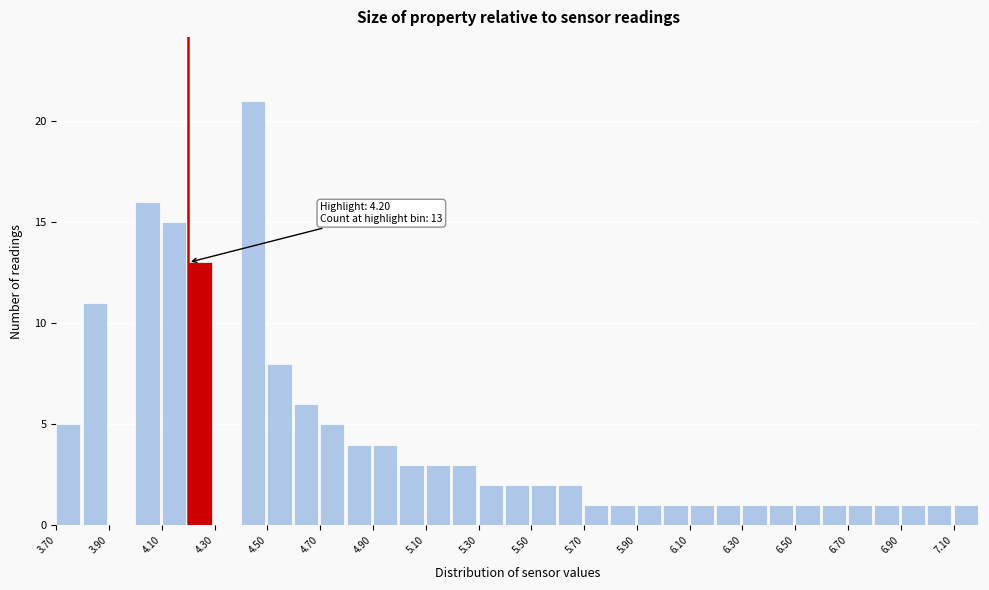

Over which range of the x-axis is the bar tallest?

4.4 to 4.5